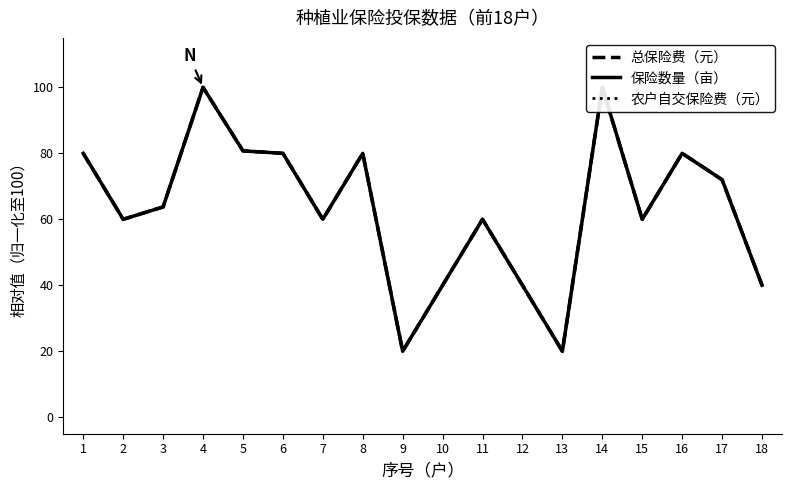

What is the sum of all 农户自交保险费（元） values?

1136.5